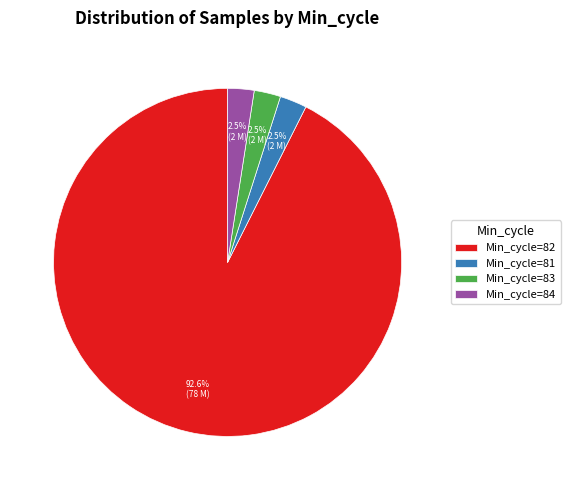

Which has a higher value, Min_cycle=82 or Min_cycle=81?

Min_cycle=82